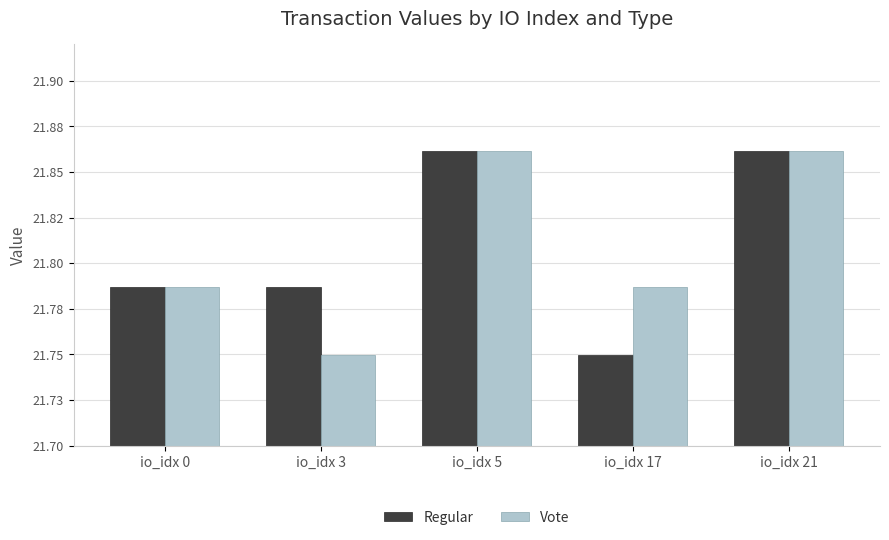

Is it true that Vote equals 6.5 at io_idx 3?

False